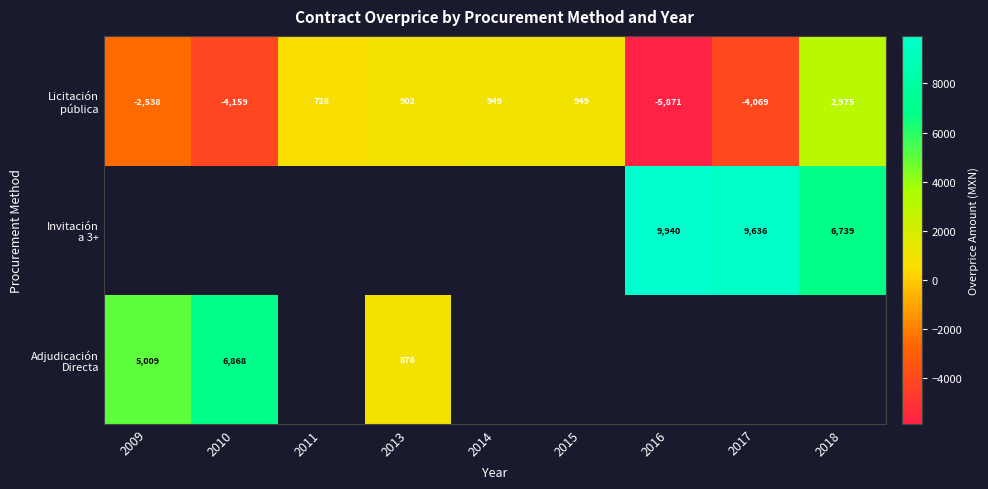

What is the approximate value of Licitación pública at 2013?

901.8